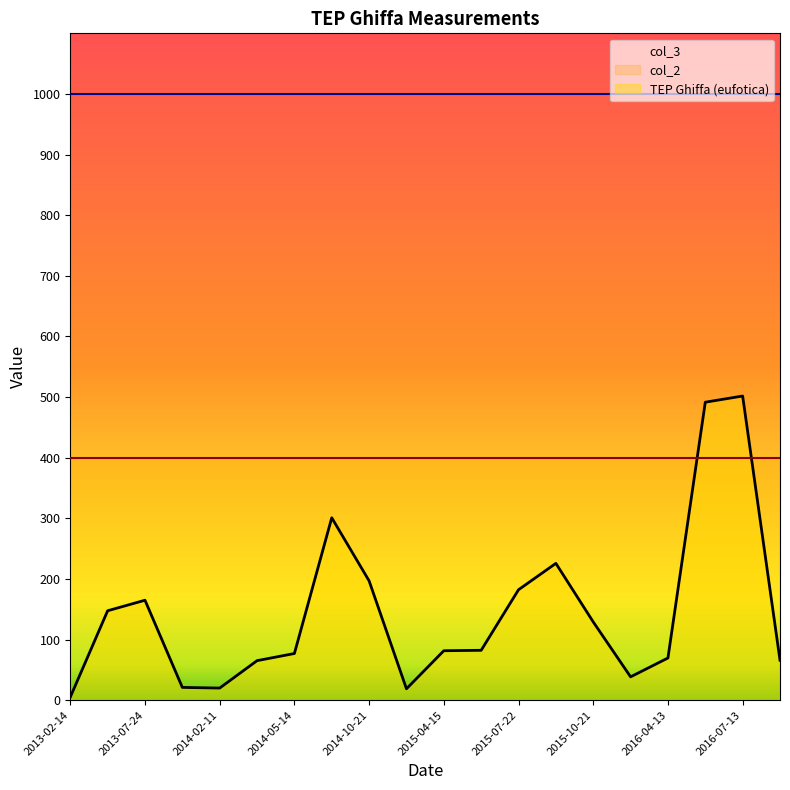

What is the average value of the col_3 series?

1000.0